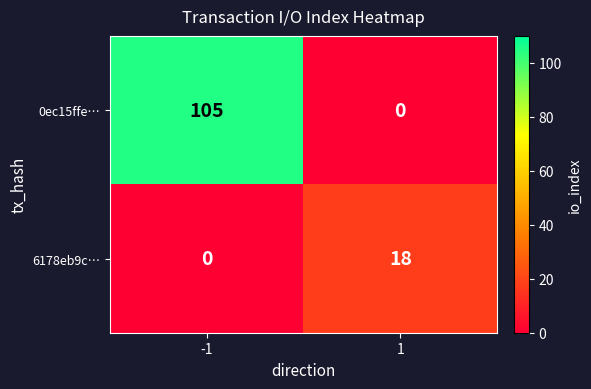

The 6178eb9c… series shows -8 at -1. True or false?

False